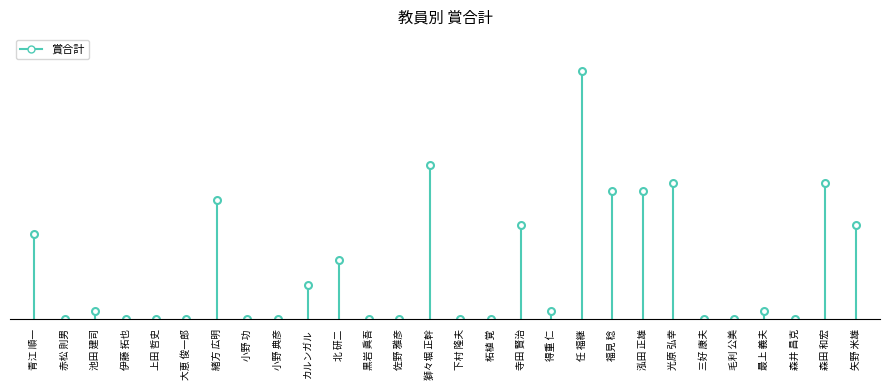

What is the average value?

5